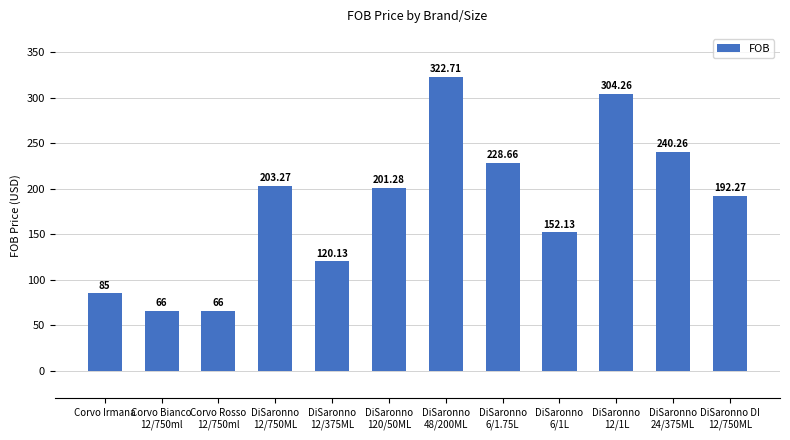

What is the difference between the values at DiSaronno
6/1.75L and Corvo Bianco
12/750ml?

162.7